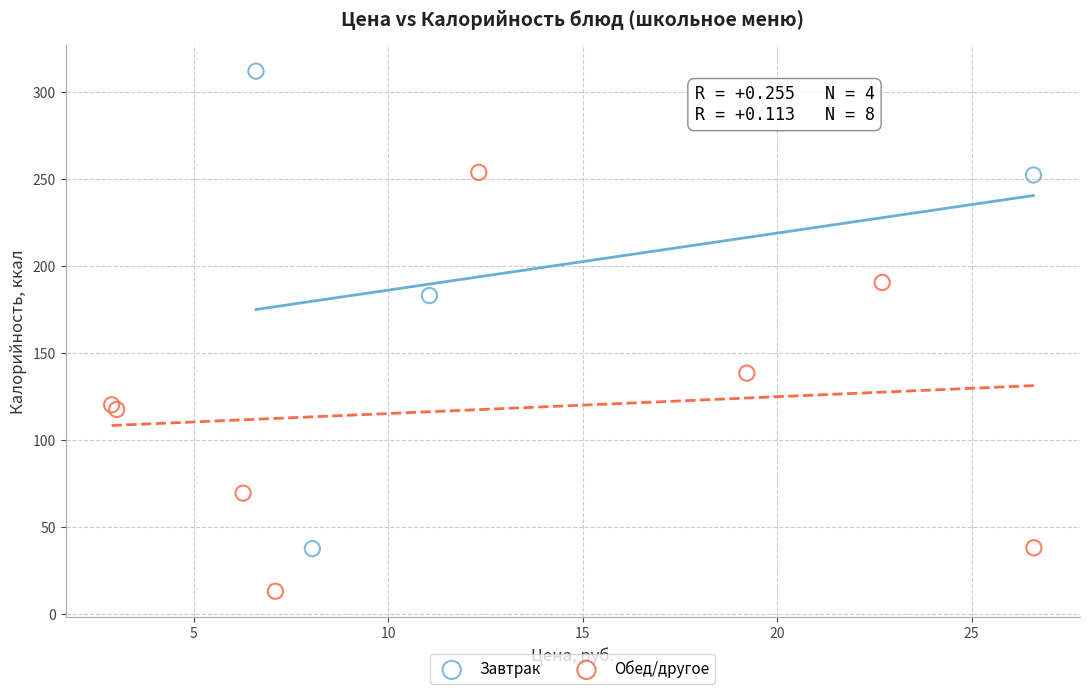

Which series has the largest Y range (max minus min)?

Завтрак